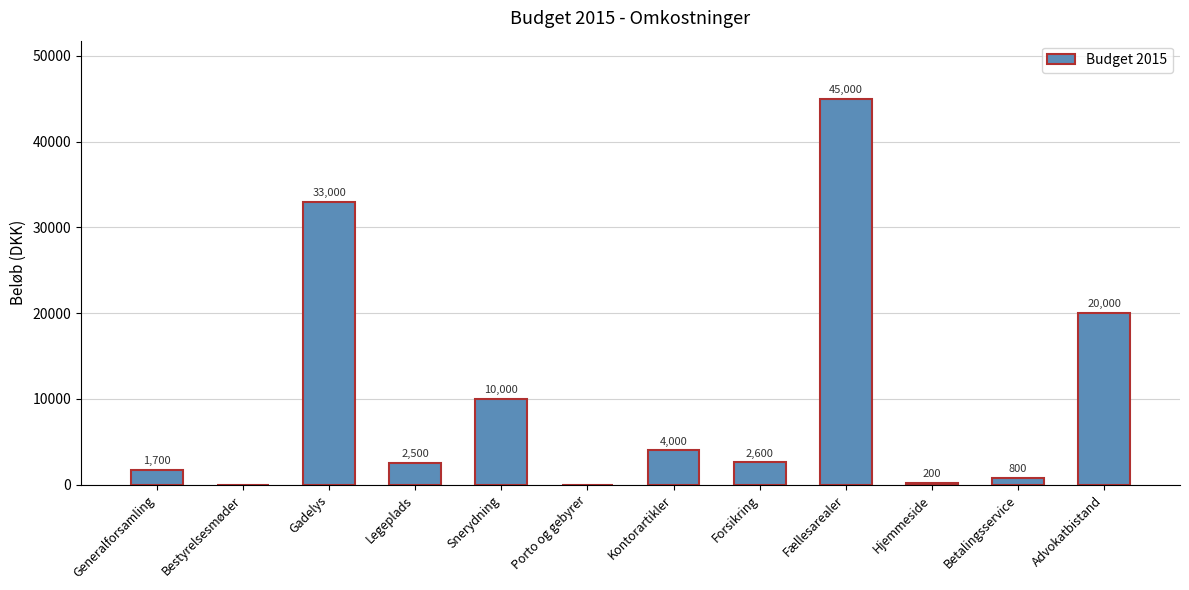

Where is the data nearest to the value 22500?

Advokatbistand